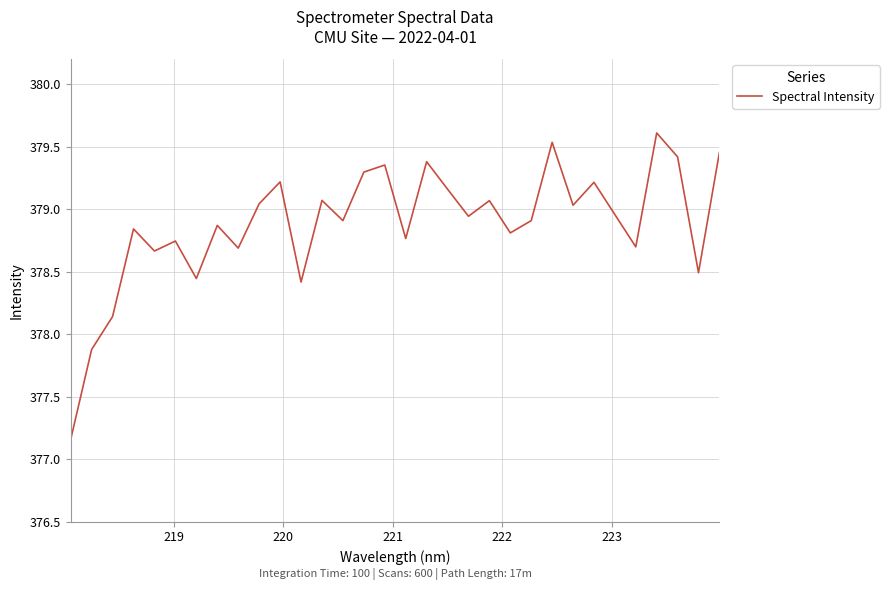

How many values are below 378?

2